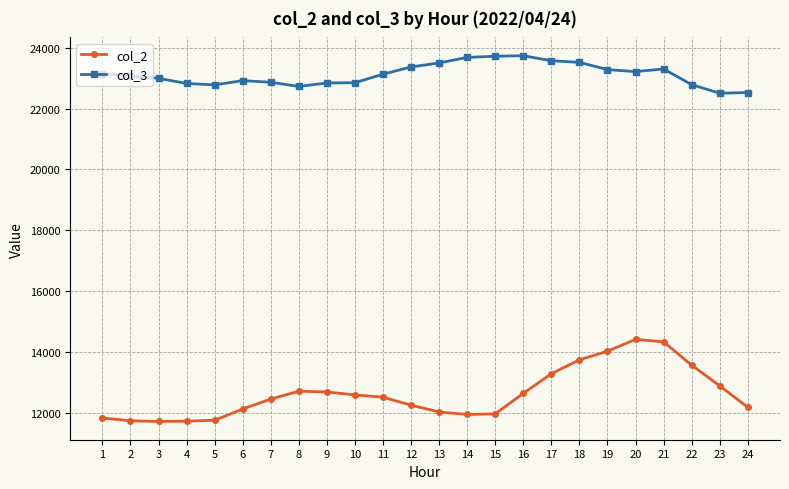

True or false: col_2 and col_3 intersect in this chart.

False